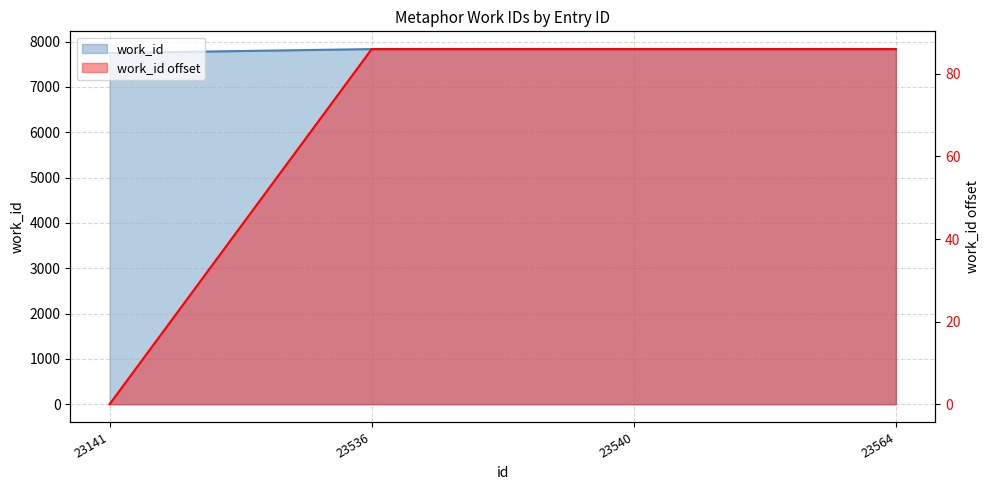

What is the approximate value at 23536?

7835